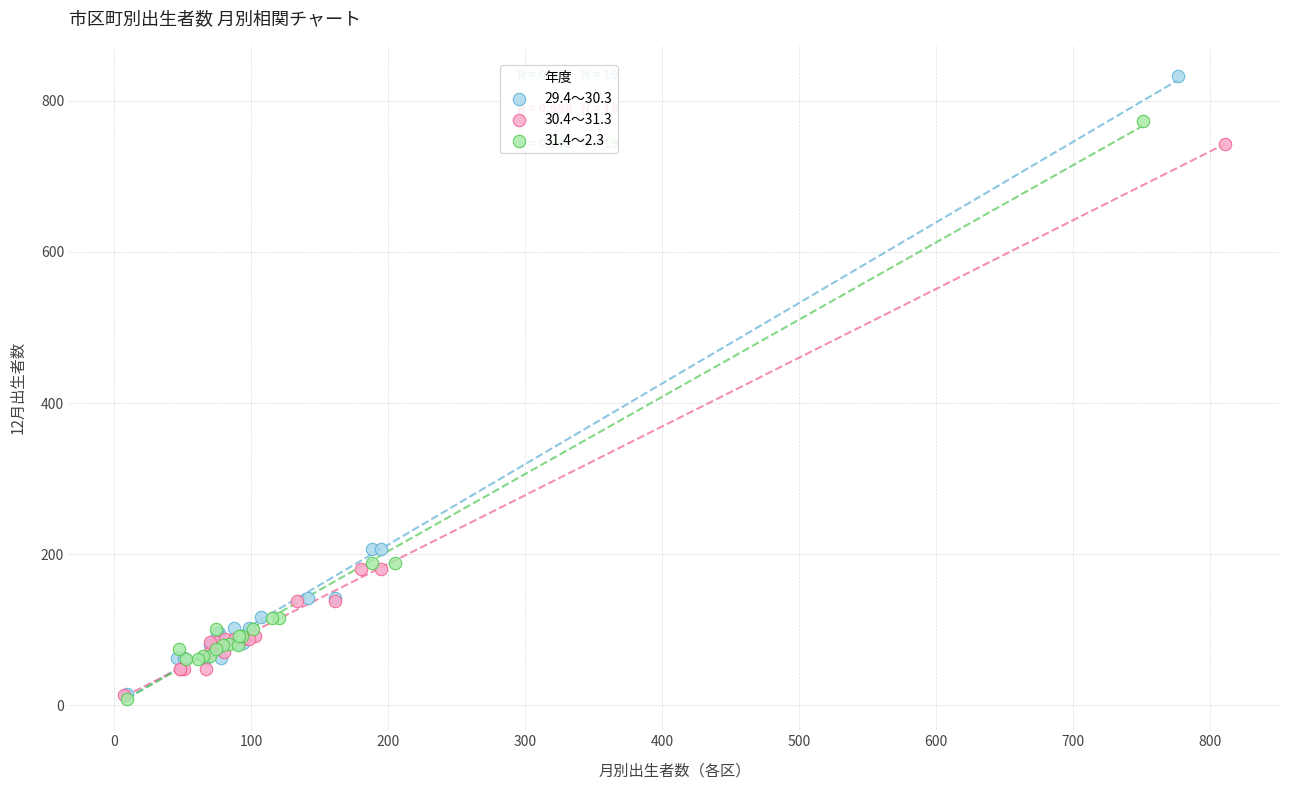

Which series has the largest Y range (max minus min)?

29.4～30.3